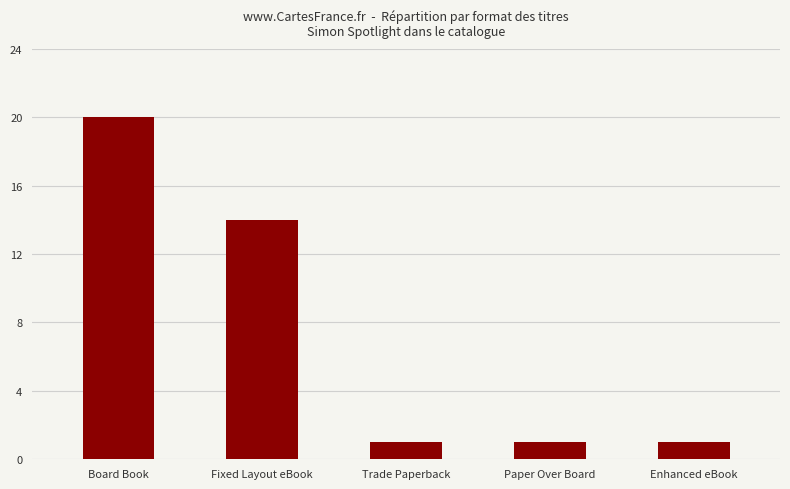

Approximately how many times larger is the value at Fixed Layout eBook compared to Board Book?

0.7